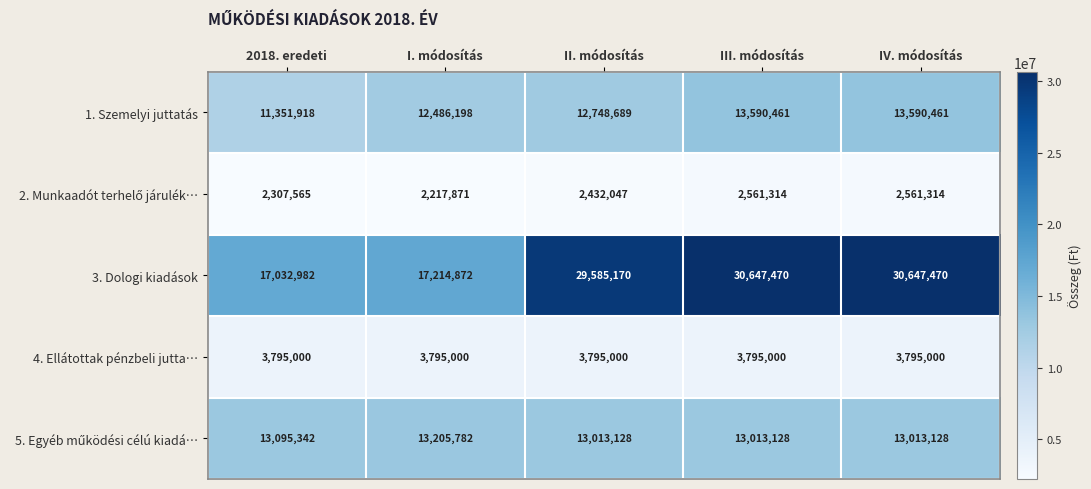

What is the maximum value for 4. Ellátottak pénzbeli jutta…?

3795000